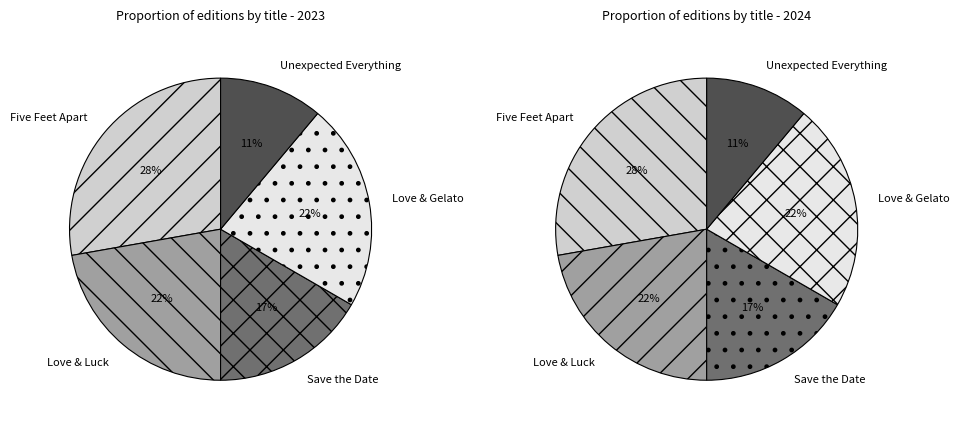

The Unexpected Everything slice represents 28% of the pie. True or false?

False